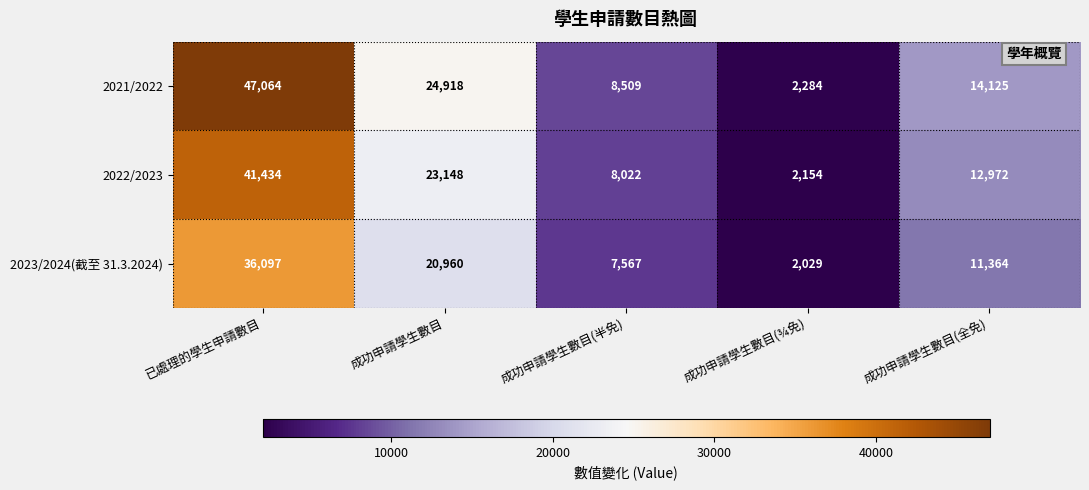

Between 成功申請學生數目(¾免) and 成功申請學生數目(全免), which series saw the biggest shift?

2021/2022